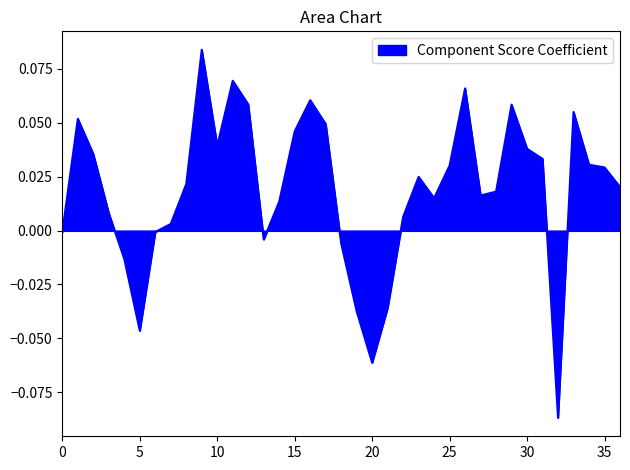

How many lines are shown in the chart?

1